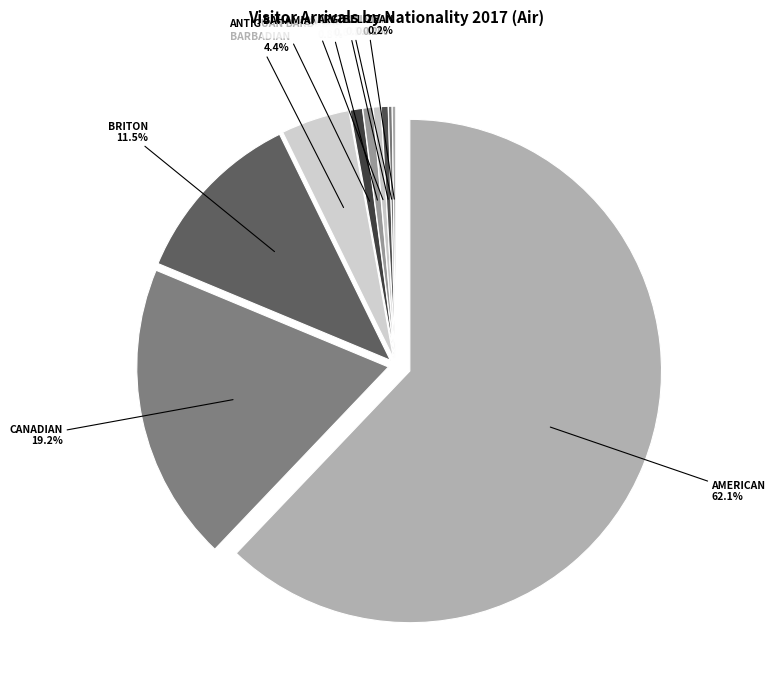

Count the number of slices in the pie.

10